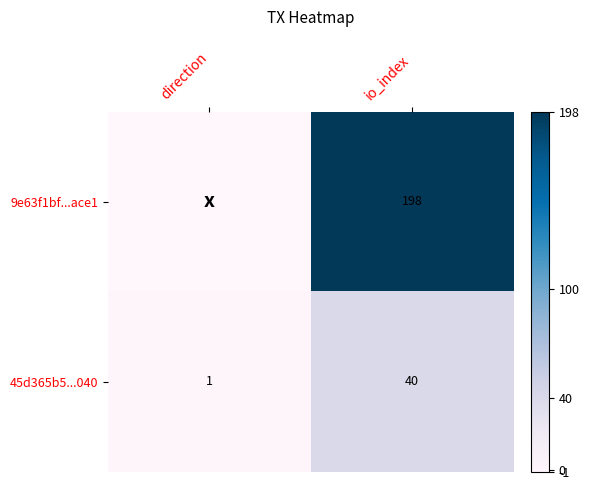

At which label does 45d365b5...040 reach its minimum?

direction